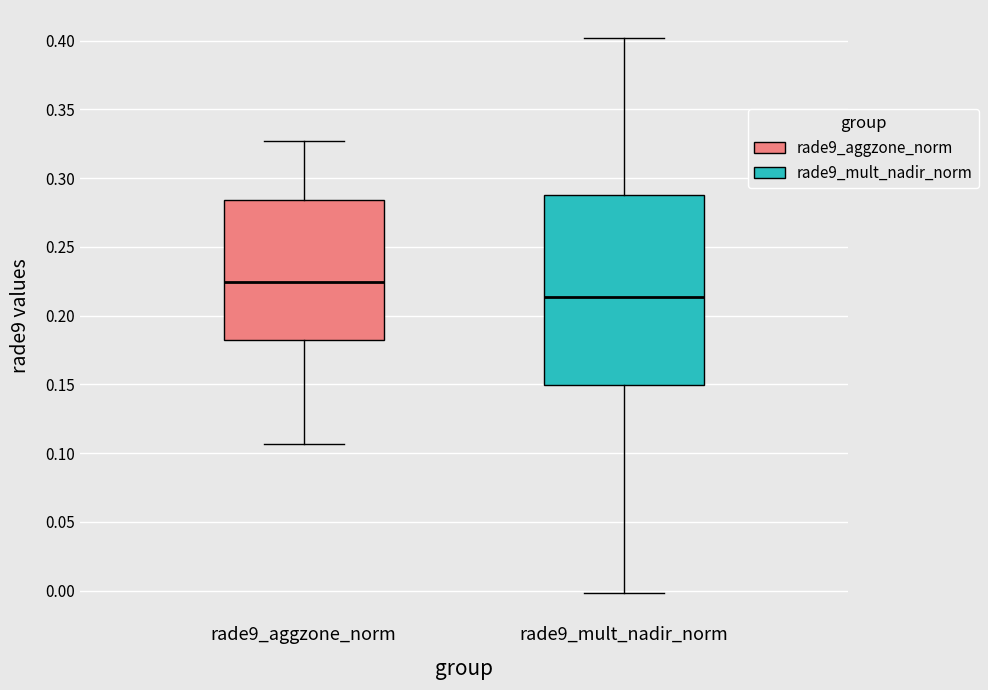

Where does the median line of the box for rade9_mult_nadir_norm sit on the y-axis? The values are not printed on the chart, so give them approximately, as read against the axis.

0.215